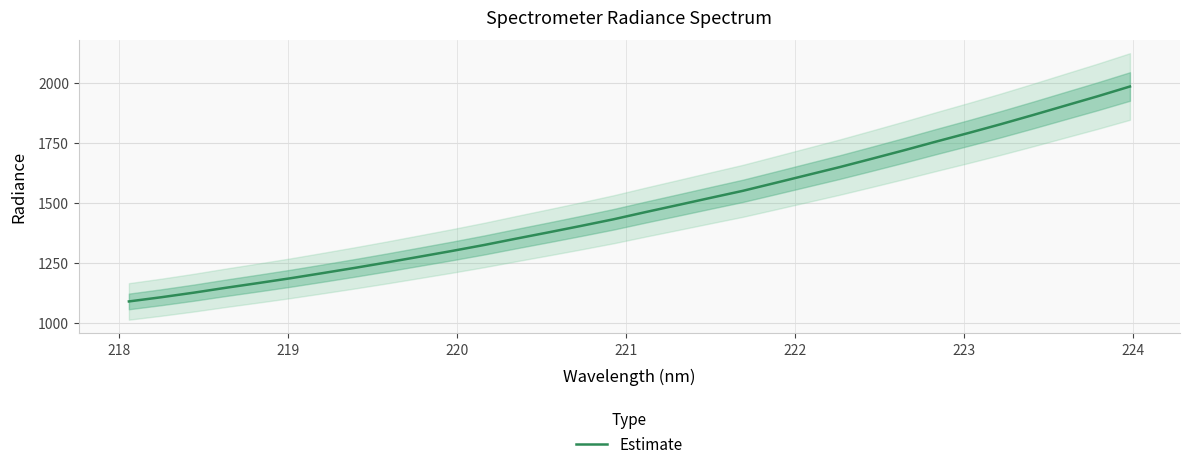

How many values are below 1462?

16